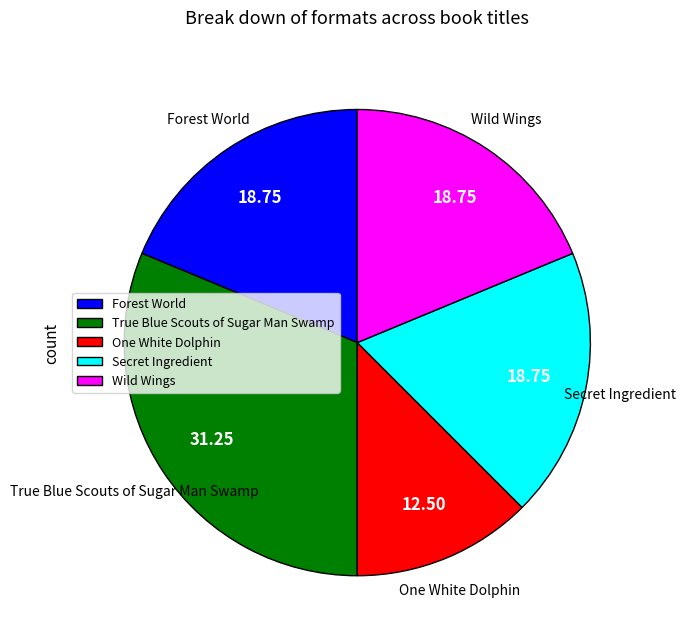

How many segments does this pie chart have?

5